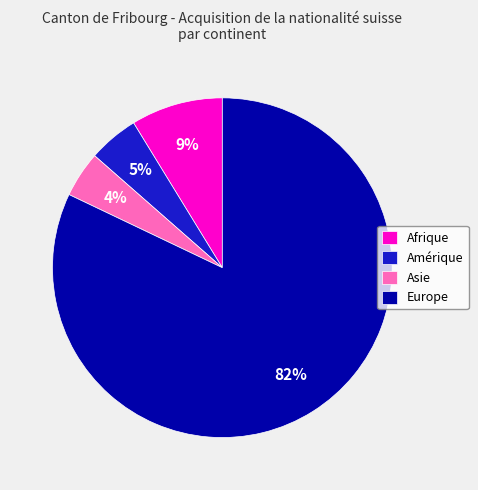

Count the number of slices in the pie.

4